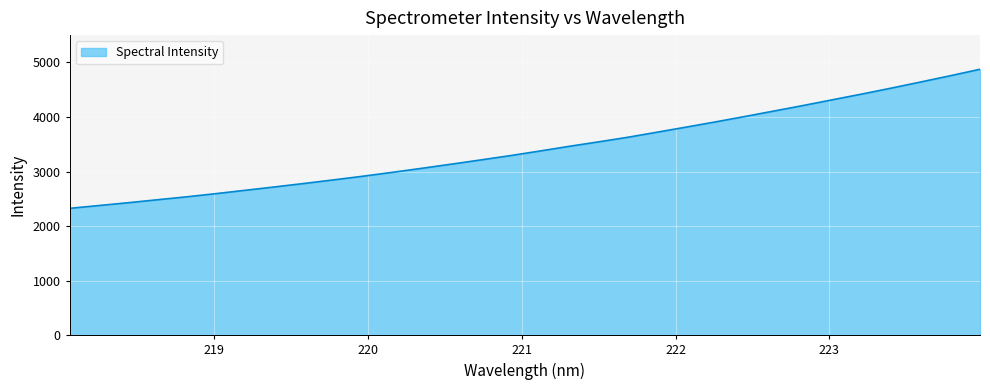

What is the minimum value shown in the chart?

2325.0